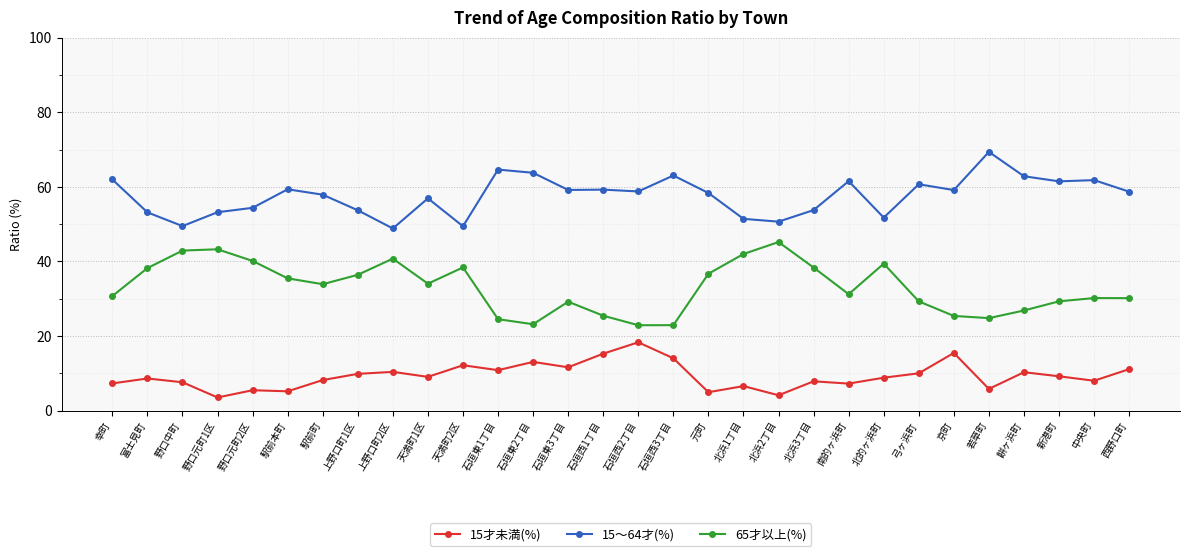

What is the label of the 29th point from the right?

富士見町